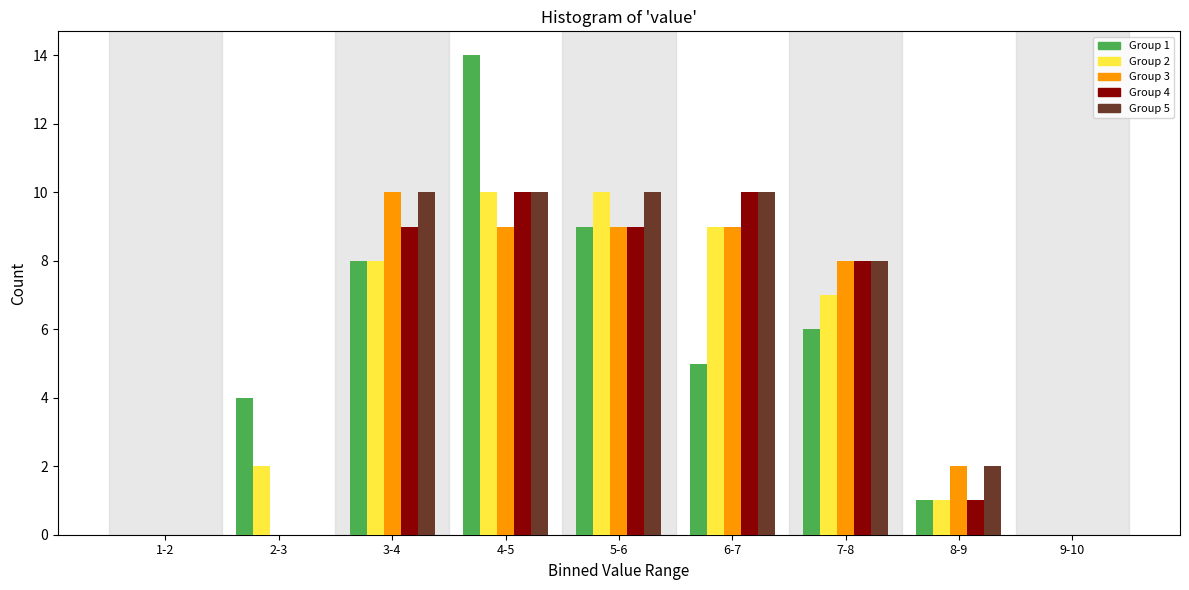

What is the highest value of the Group 3 series?

10